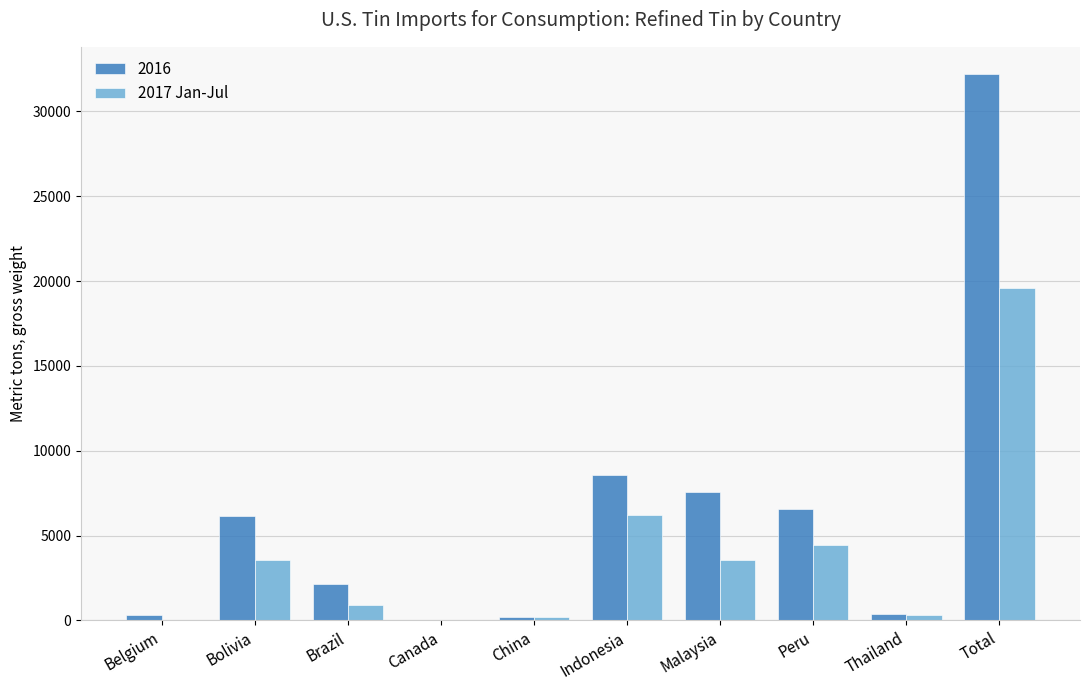

Which category has the highest value in the 2016 series?

Total